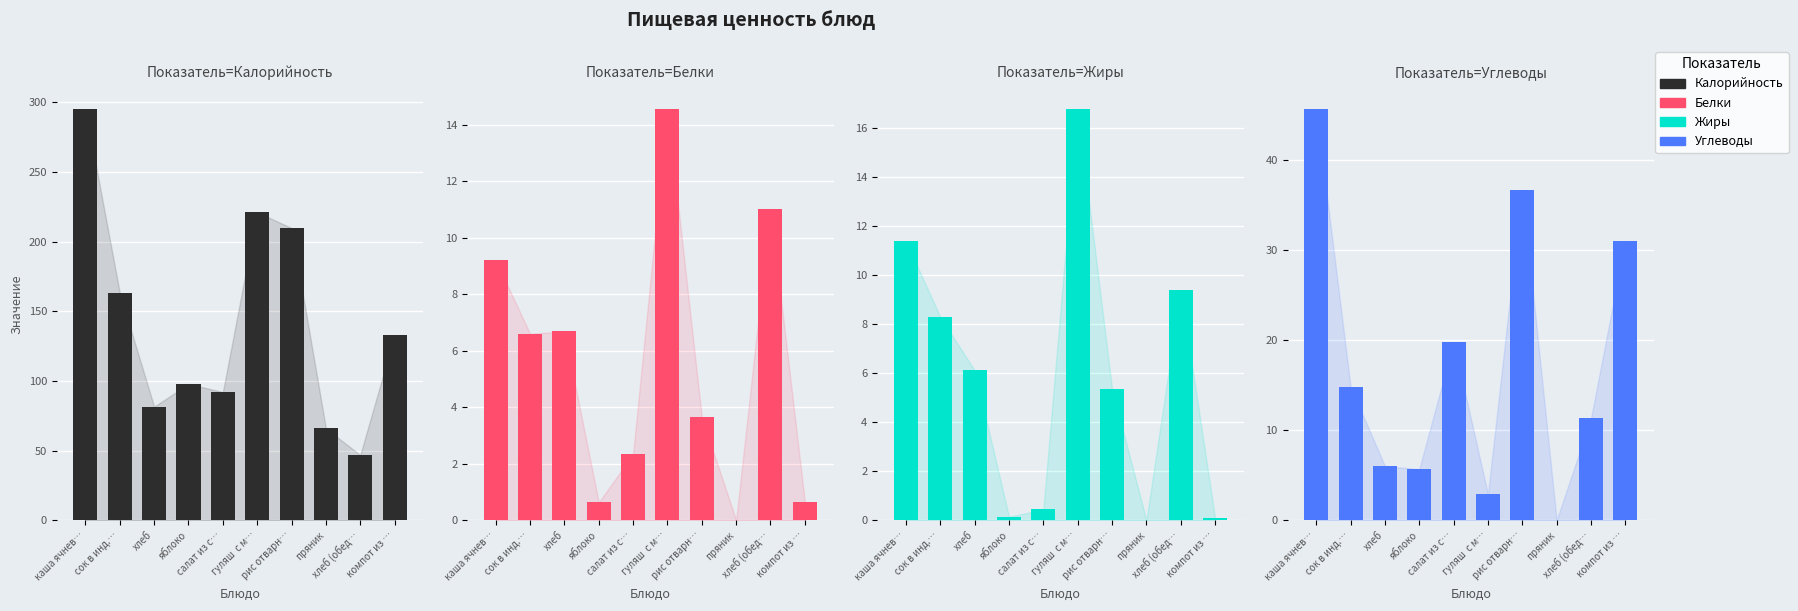

What is the sum of all Белки values?

55.3